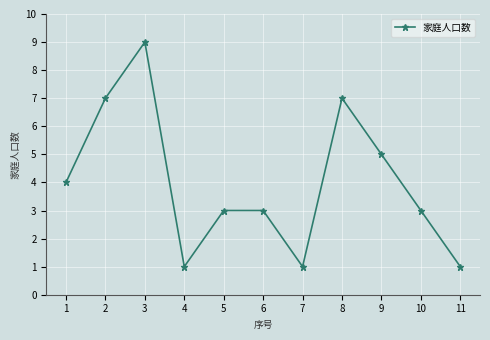

Does the chart have visible grid lines?

Yes